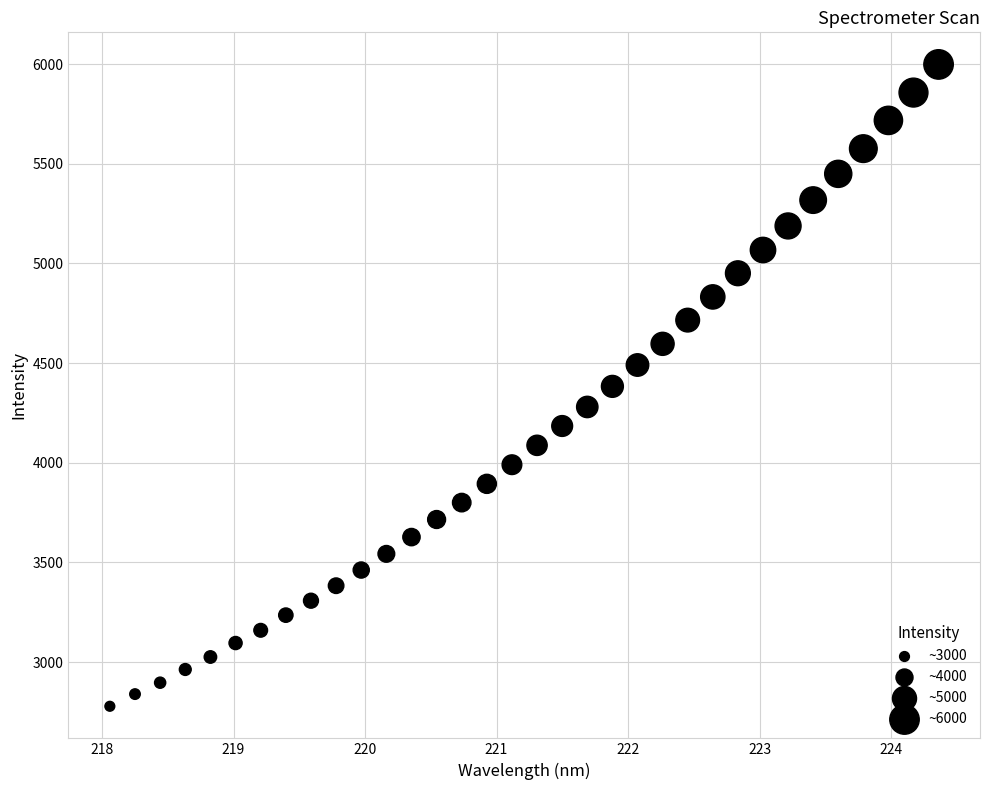

What is the range of Y values (max minus min)?

3220.1